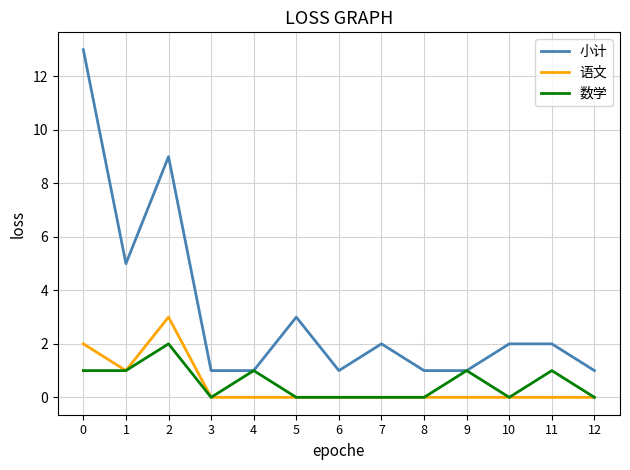

Is the value of 小计 at 1 greater than the value of 语文 at 2?

Yes